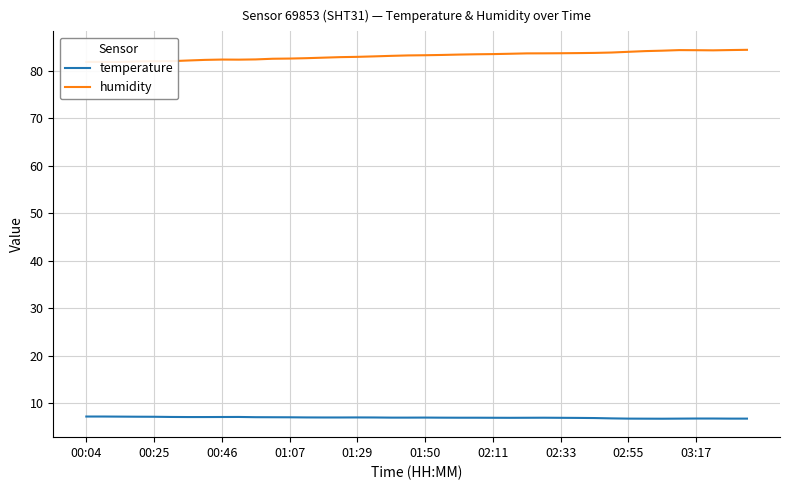

In temperature, how many points are higher than both neighbors (excluding endpoints)?

4